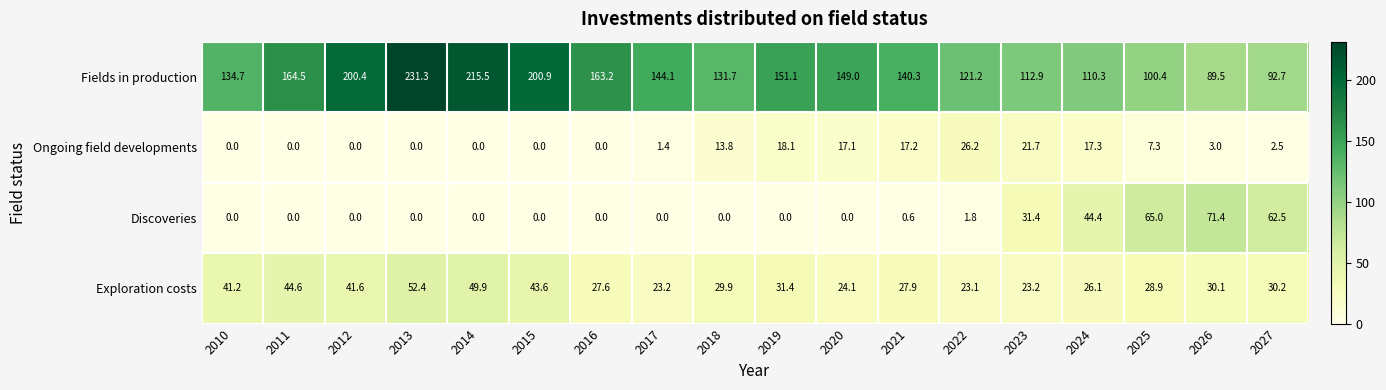

Between 2011 and 2014, which series saw the biggest shift?

Fields in production